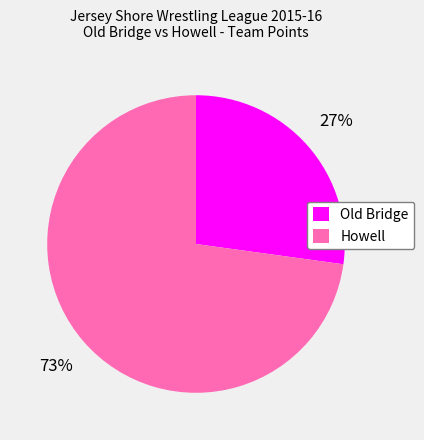

To the nearest percent, what is the difference between the largest and smallest slice percentages?

46%